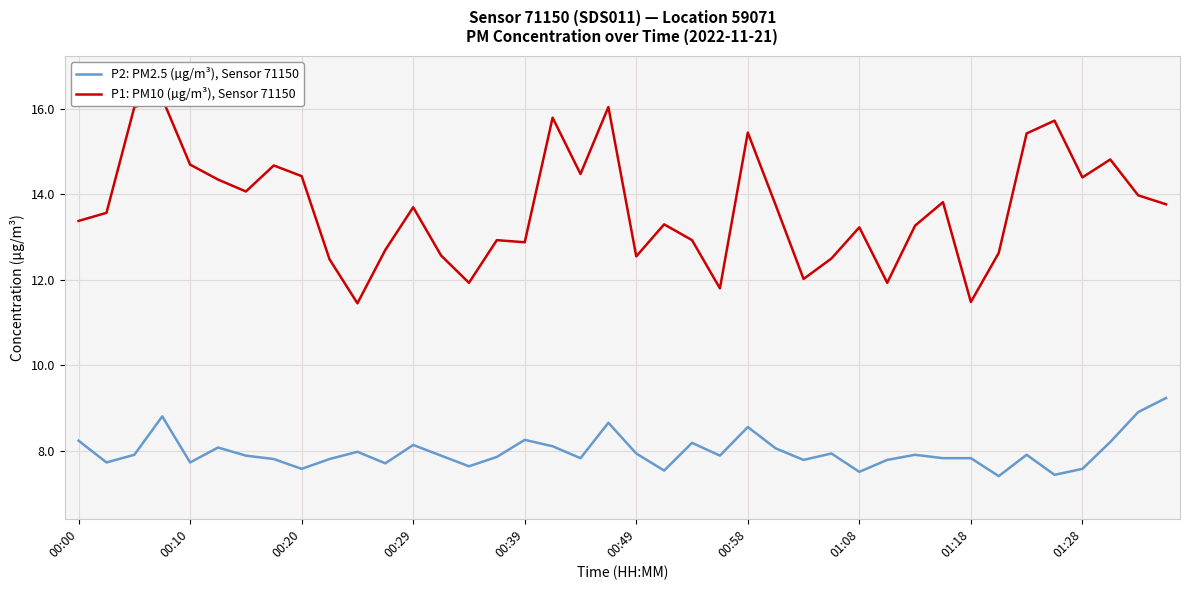

What position from the right is 26?

14